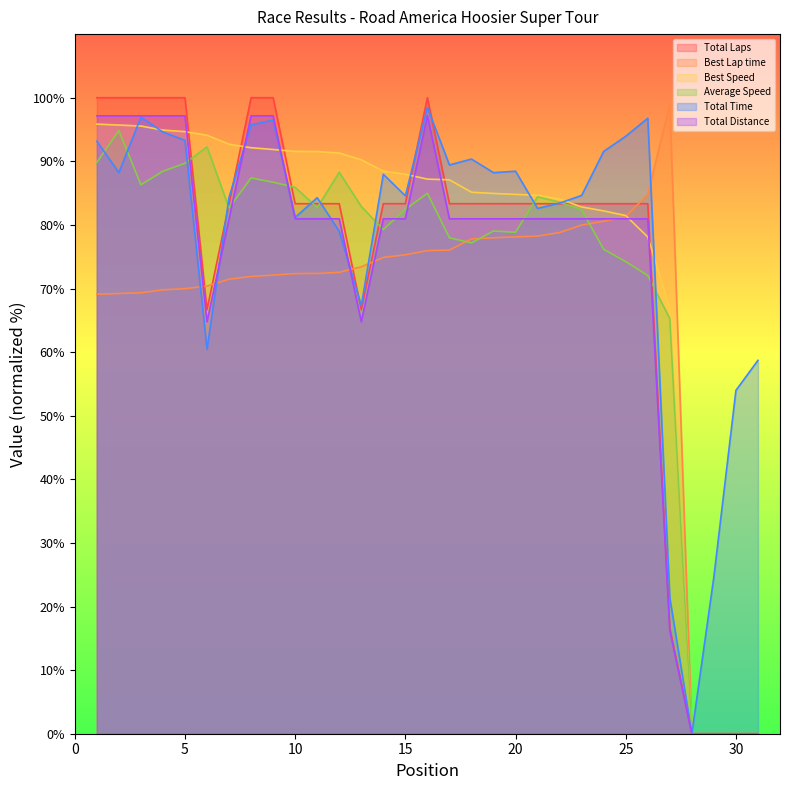

Reading left to right, extract all data points from this chart.

Total Laps: 100.0	100.0	100.0	100.0	100.0	66.7	83.3	100.0	100.0	83.3	83.3	83.3	66.7	83.3	83.3	100.0	83.3	83.3	83.3	83.3	83.3	83.3	83.3	83.3	83.3	83.3	16.7	0.0	0.0	0.0	0.0
Best Lap time: 69.1	69.2	69.3	69.8	70.0	70.4	71.5	71.9	72.1	72.3	72.4	72.5	73.4	74.9	75.3	76.0	76.1	77.8	78.0	78.1	78.3	78.8	80.0	80.6	81.3	84.8	99.0	0.0	0.0	0.0	0.0
Best Speed: 95.8	95.7	95.5	94.9	94.7	94.1	92.7	92.1	91.9	91.6	91.5	91.3	90.2	88.5	88.0	87.2	87.1	85.1	85.0	84.8	84.7	84.1	82.8	82.2	81.5	78.1	66.9	0.0	0.0	0.0	0.0
Average Speed: 89.8	94.8	86.3	88.4	89.7	92.3	82.7	87.4	86.7	85.9	82.7	88.3	82.9	79.3	82.4	85.0	78.0	77.2	79.0	78.8	84.4	83.6	82.4	76.2	74.2	72.1	65.3	0.0	0.0	0.0	0.0
Total Time: 93.2	88.2	96.9	94.6	93.3	60.5	84.3	95.7	96.5	81.2	84.3	79.0	67.3	88.0	84.6	98.5	89.4	90.4	88.2	88.4	82.6	83.4	84.6	91.6	93.9	96.8	21.4	0.0	24.7	54.0	58.7
Total Distance: 97.2	97.2	97.2	97.2	97.2	64.8	81.0	97.2	97.2	81.0	81.0	81.0	64.8	81.0	81.0	97.2	81.0	81.0	81.0	81.0	81.0	81.0	81.0	81.0	81.0	81.0	16.2	0.0	0.0	0.0	0.0